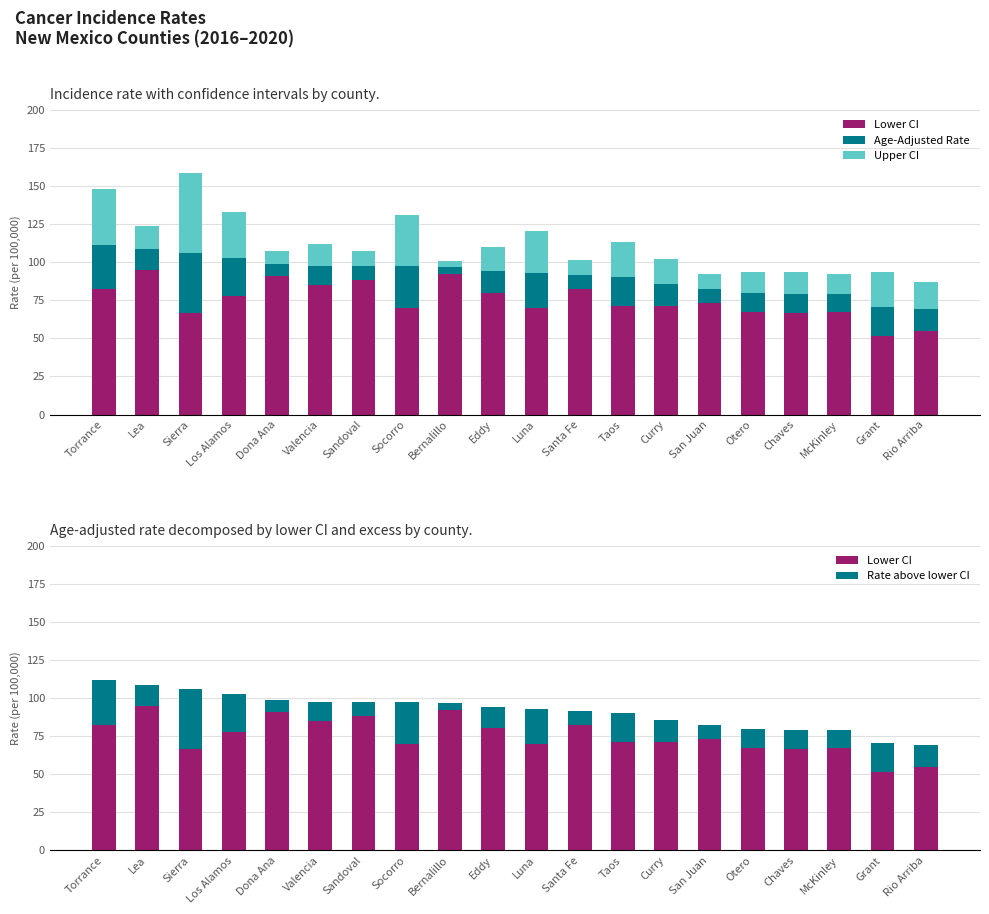

Reading left to right, list all the values displayed in this chart.

Lower CI: Torrance=82.2	Lea=94.9	Sierra=66.7	Los Alamos=77.7	Dona Ana=90.9	Valencia=85.0	Sandoval=88.5	Socorro=70.2	Bernalillo=92.5	Eddy=80.1	Luna=70.0	Santa Fe=82.6	Taos=71.2	Curry=71.1	San Juan=73.4	Otero=67.2	Chaves=66.9	McKinley=67.3	Grant=51.7	Rio Arriba=54.7
Age-Adjusted Rate: Torrance=29.4	Lea=13.7	Sierra=39.1	Los Alamos=24.8	Dona Ana=7.9	Valencia=12.7	Sandoval=9.1	Socorro=27.1	Bernalillo=4.2	Eddy=14.2	Luna=22.9	Santa Fe=9.0	Taos=19.1	Curry=14.6	San Juan=9.1	Otero=12.5	Chaves=12.4	McKinley=11.8	Grant=18.8	Rio Arriba=14.7
Upper CI: Torrance=36.5	Lea=15.0	Sierra=53.1	Los Alamos=30.2	Dona Ana=8.4	Valencia=14.1	Sandoval=9.7	Socorro=33.7	Bernalillo=4.3	Eddy=15.9	Luna=27.5	Santa Fe=9.8	Taos=22.7	Curry=16.7	San Juan=9.8	Otero=14.1	Chaves=14.1	McKinley=13.1	Grant=23.2	Rio Arriba=17.4
Rate above lower CI: Torrance=29.4	Lea=13.7	Sierra=39.1	Los Alamos=24.8	Dona Ana=7.9	Valencia=12.7	Sandoval=9.1	Socorro=27.1	Bernalillo=4.2	Eddy=14.2	Luna=22.9	Santa Fe=9.0	Taos=19.1	Curry=14.6	San Juan=9.1	Otero=12.5	Chaves=12.4	McKinley=11.8	Grant=18.8	Rio Arriba=14.7